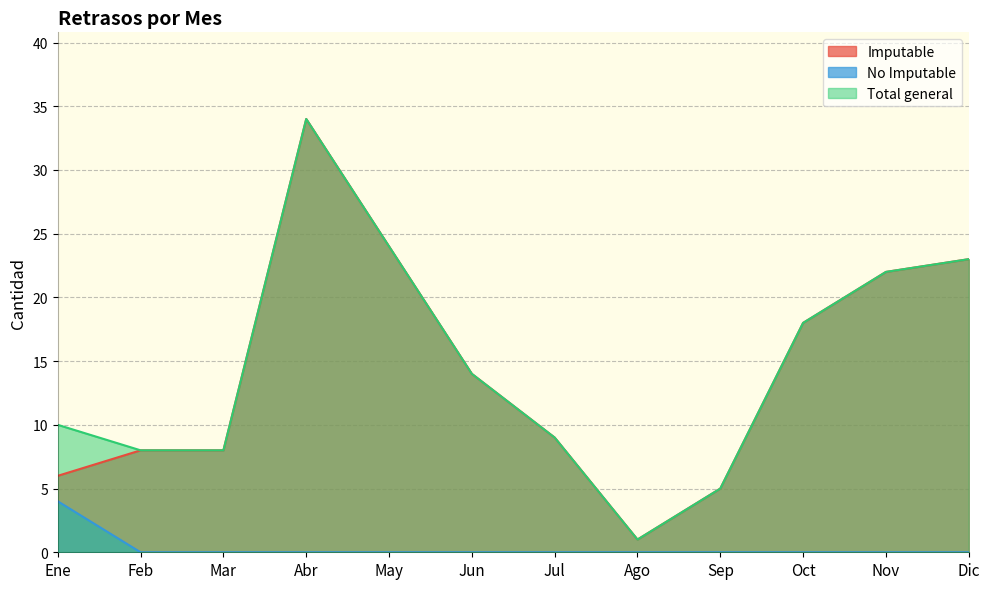

How many categories are shown in the chart?

12